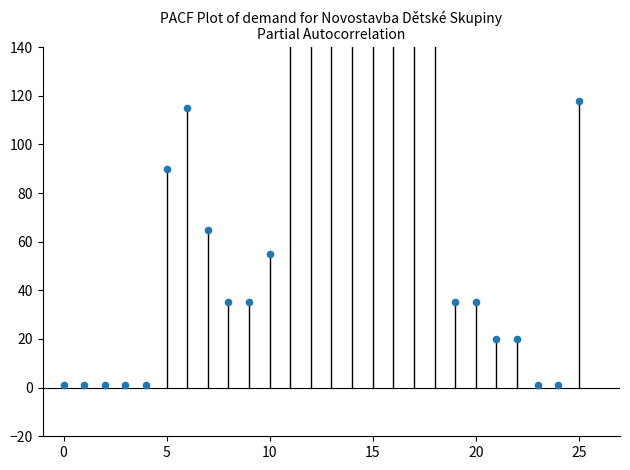

Between 11 and 20, which is larger?

11